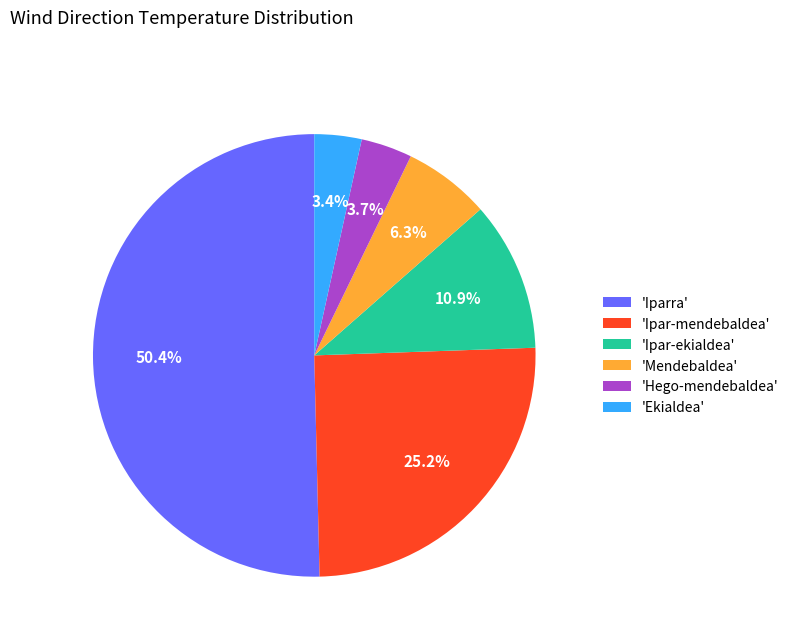

What percentage is NOT represented by 'Mendebaldea'?

93.7%